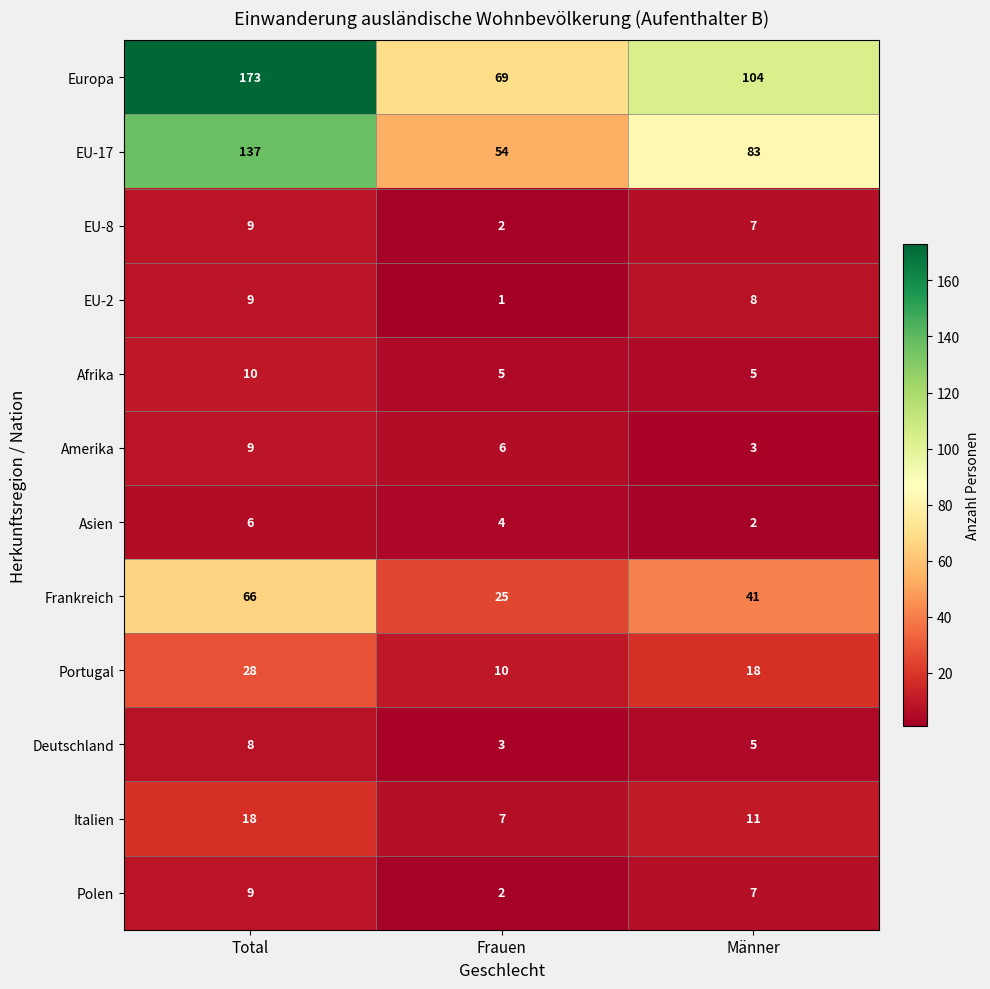

At which category is the sum across all series the highest?

Total